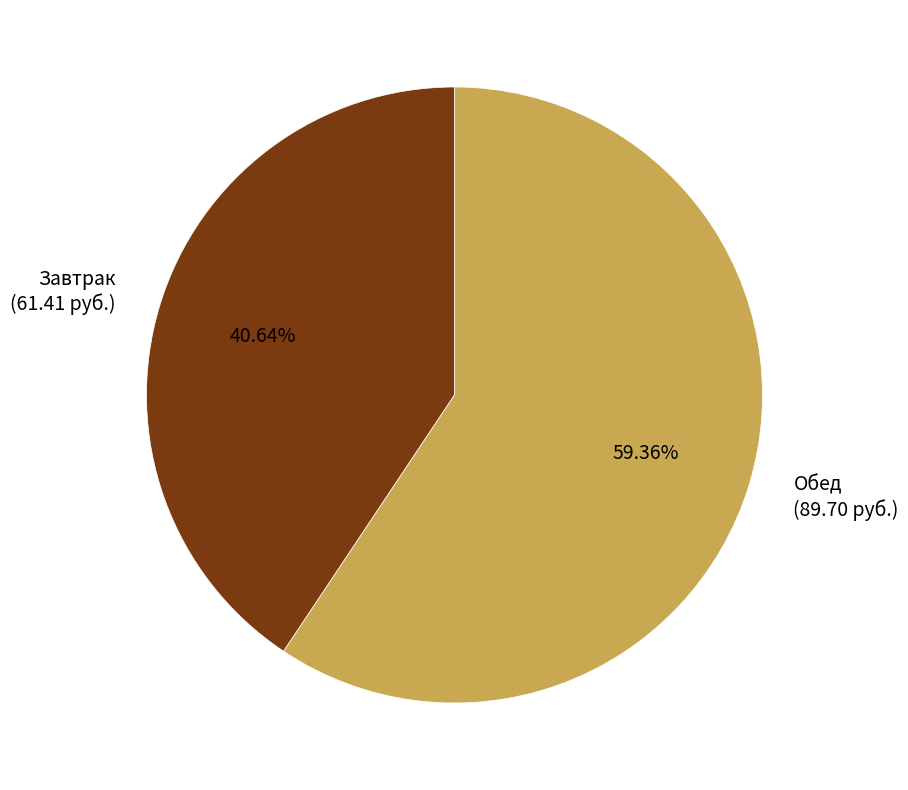

How many slices are in this pie chart?

2